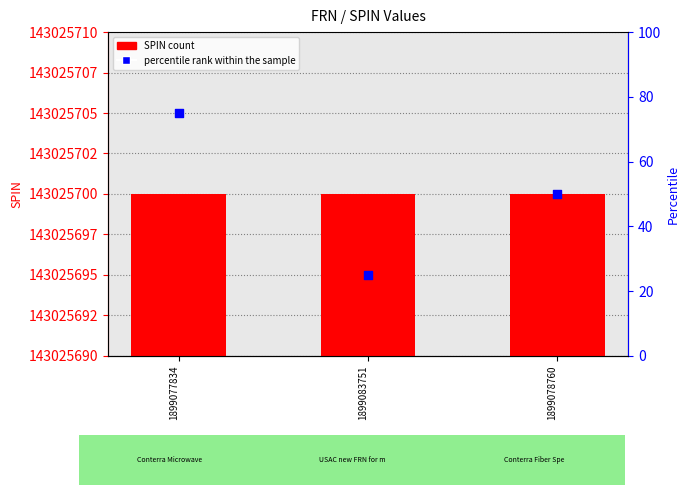

At which category is the sum across all series the highest?

1899077834